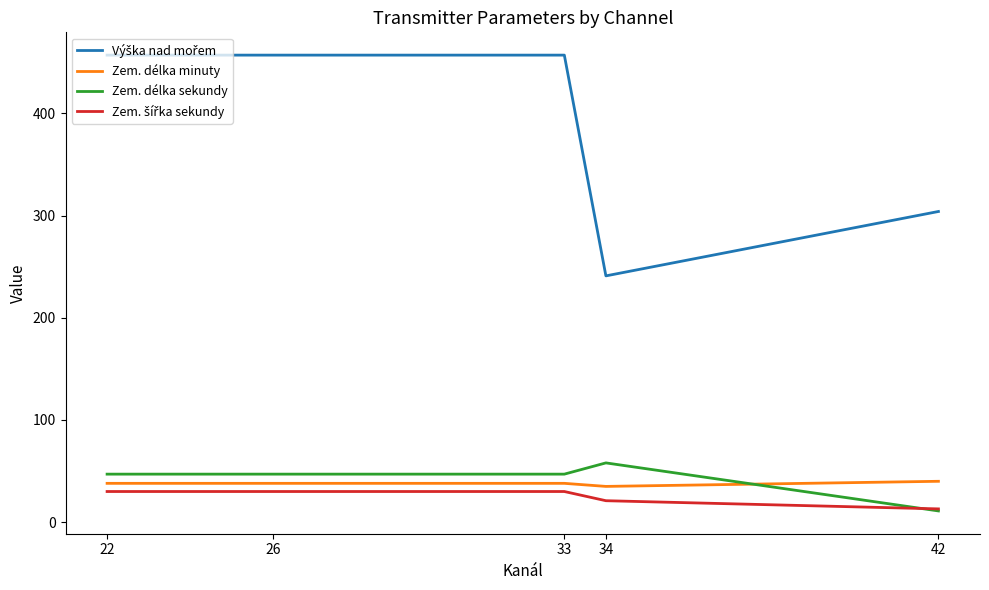

What is the difference between the second highest and minimum values in the Zem. délka sekundy series?

36